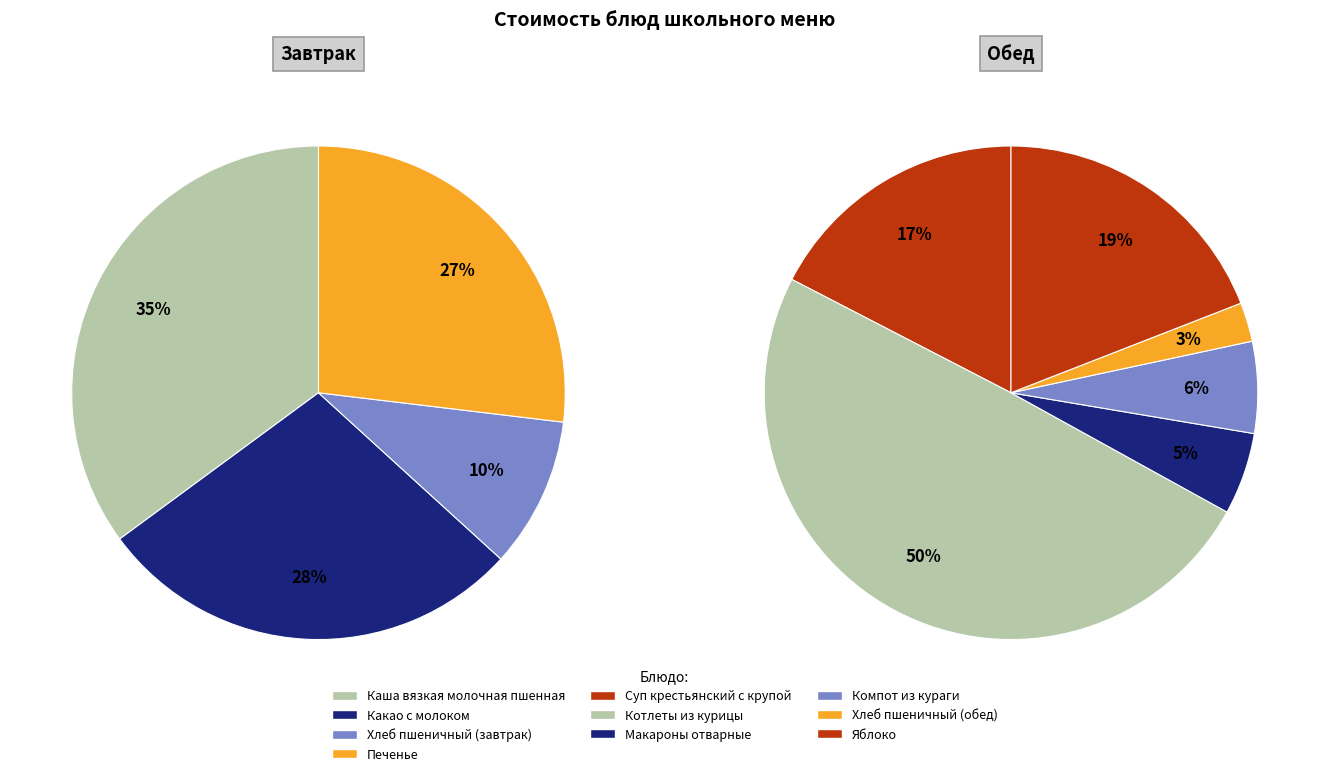

How many slices are in this pie chart?

10